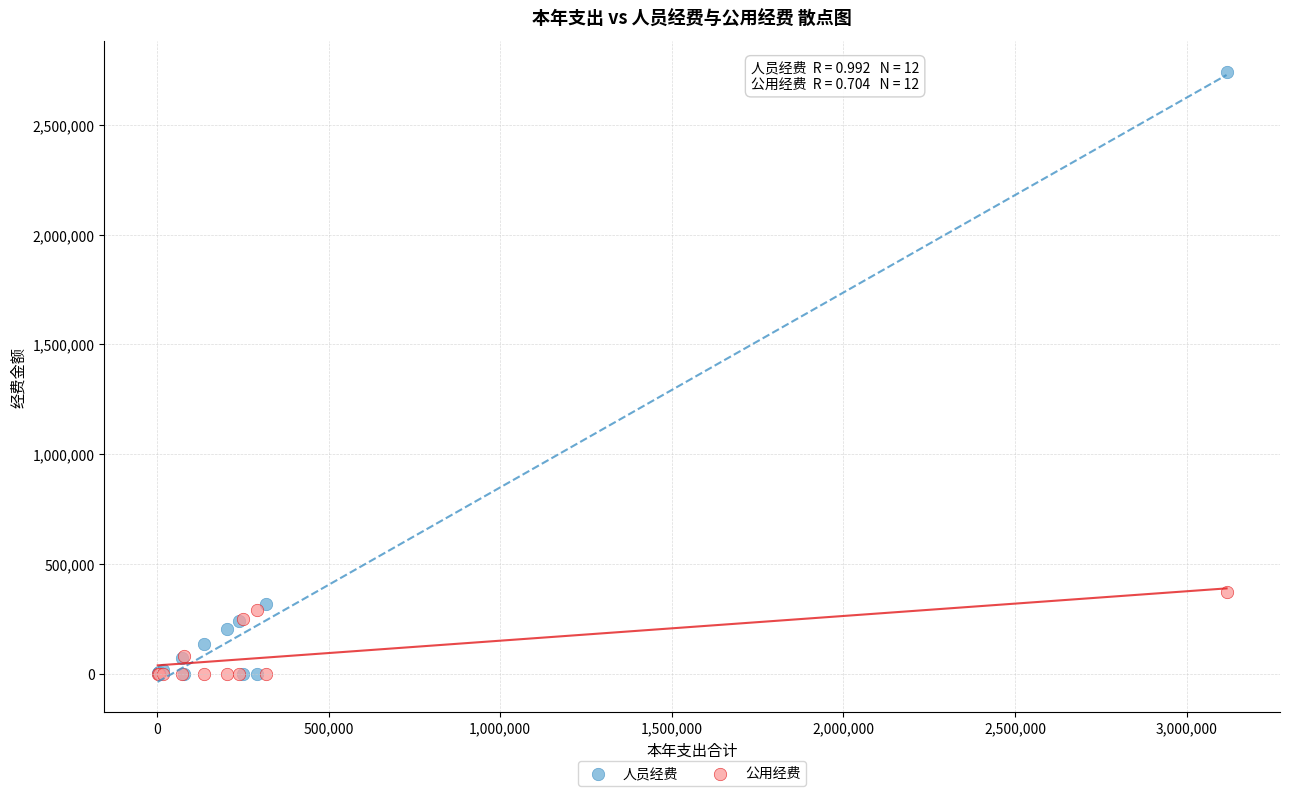

What are all the series names shown in the legend?

人员经费, 公用经费